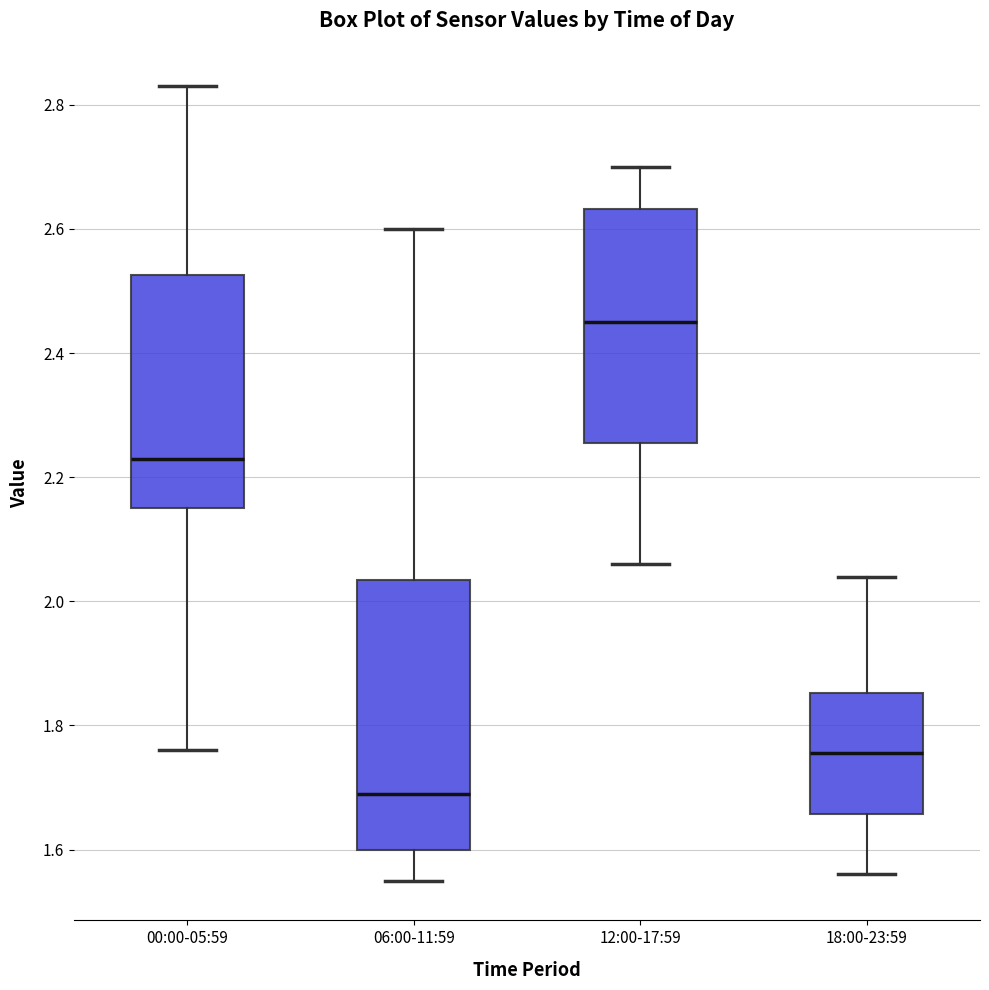

Where does the median line of the box for 18:00-23:59 sit on the y-axis? The values are not printed on the chart, so give them approximately, as read against the axis.

1.76